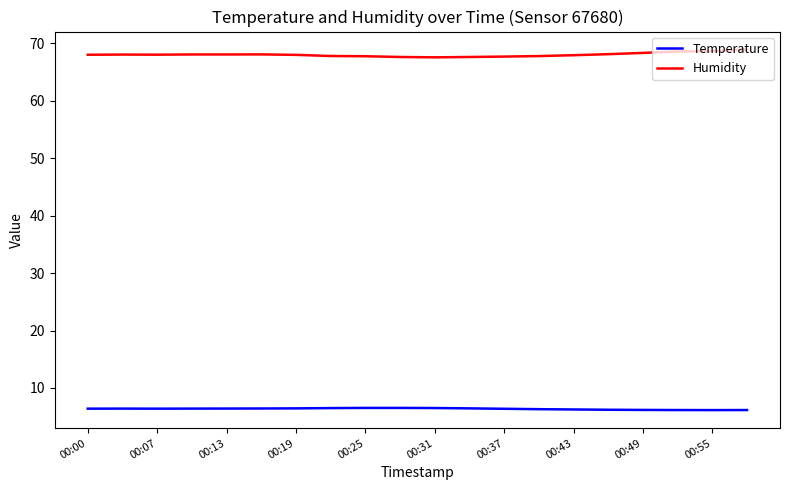

List the series in order of their overall mean, lowest first.

Temperature, Humidity